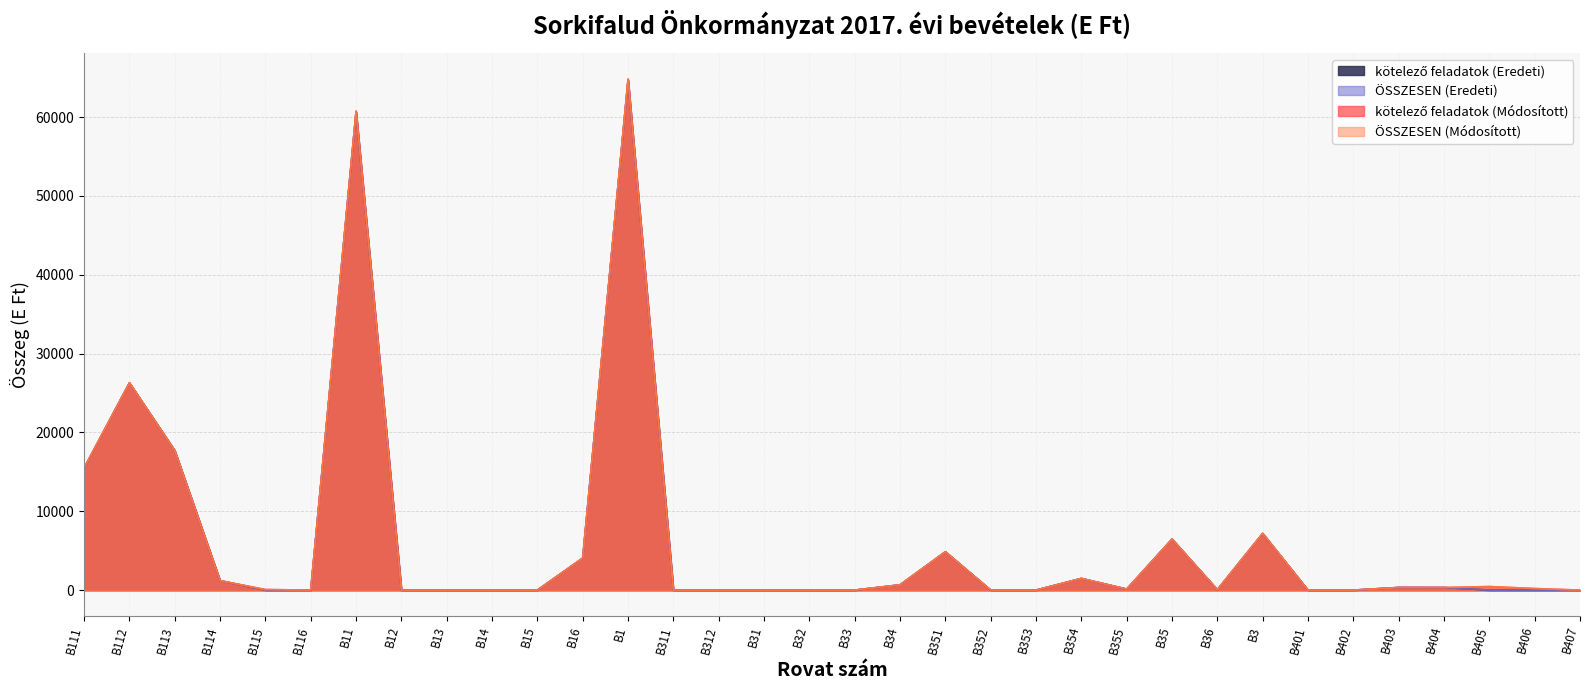

Between B354 and B312, which is larger?

B354